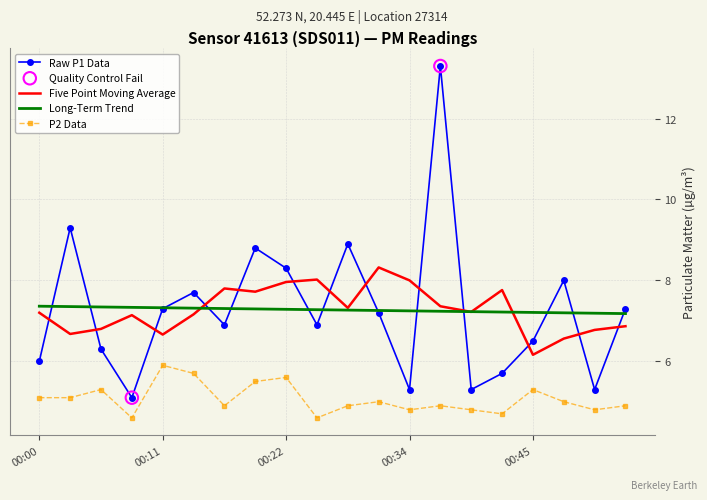

Which series has the widest spread of values?

Raw P1 Data